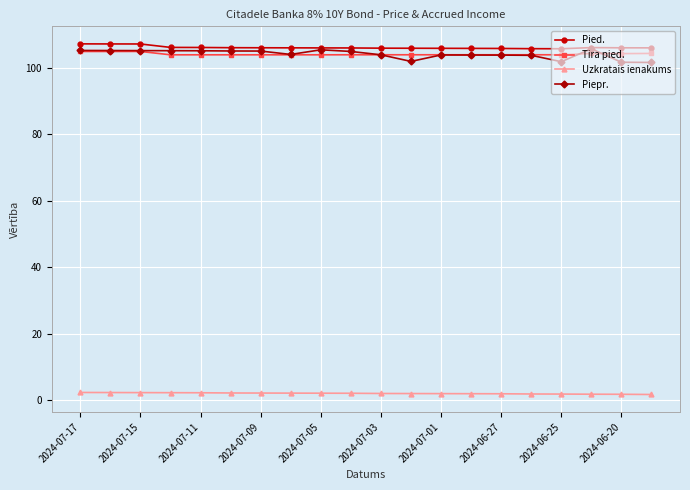

What is the sum of all Piepr. values?

2083.9